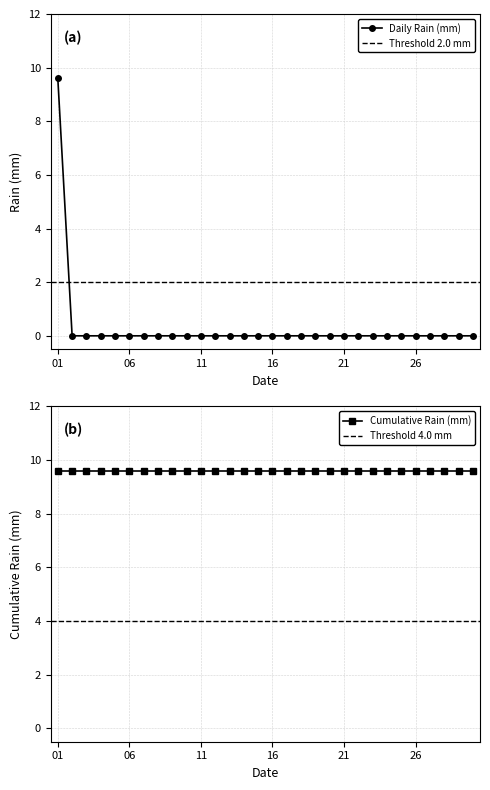

Does the chart have visible grid lines?

Yes